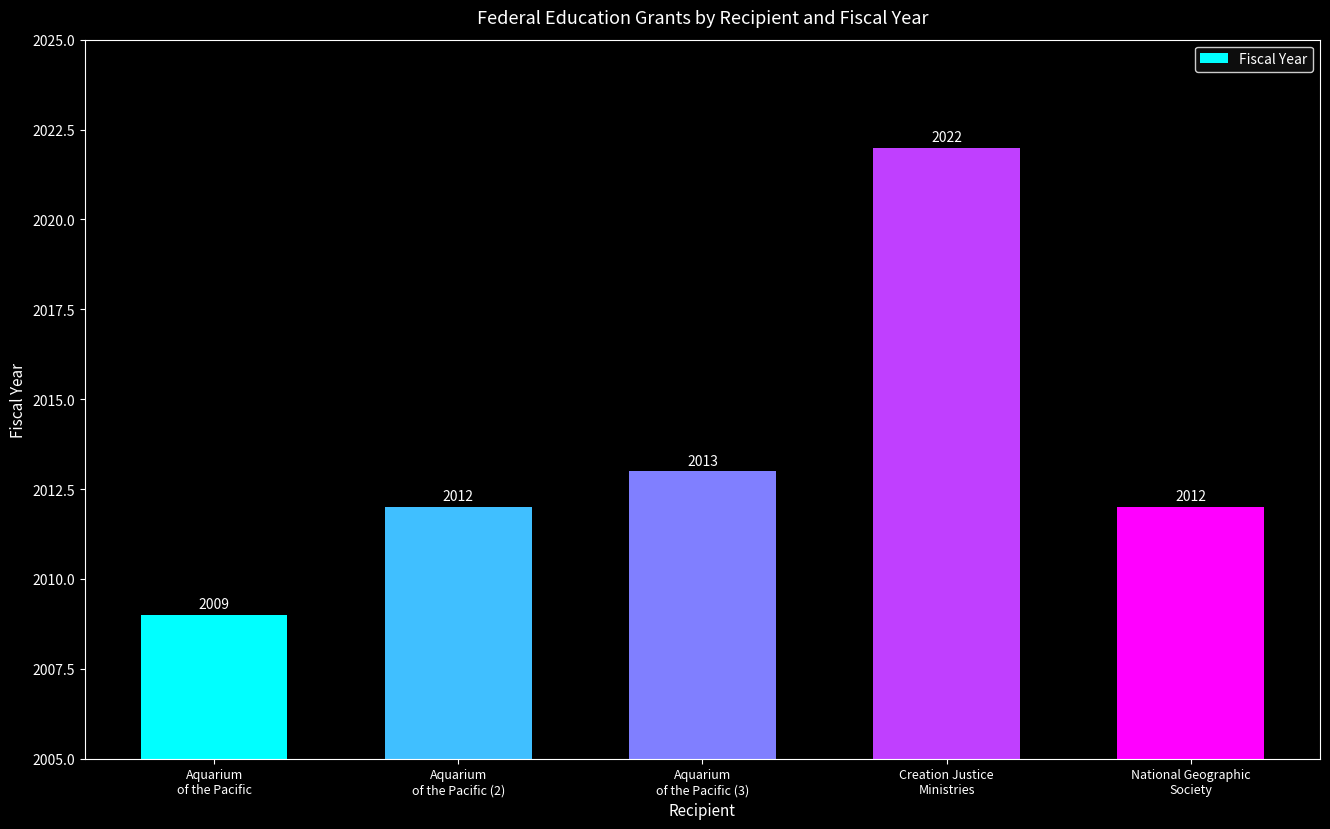

What is the difference between the maximum and minimum values?

13